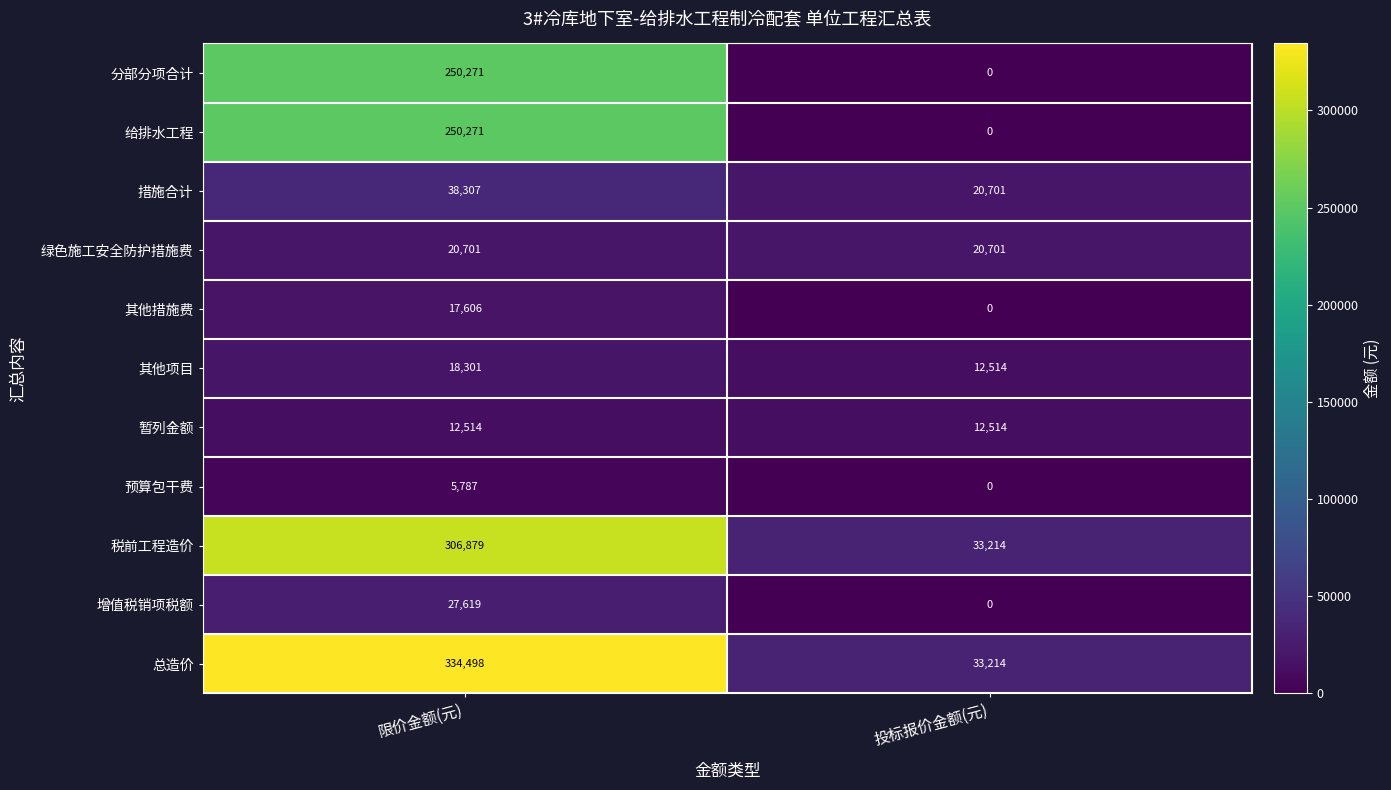

How many positive values does the 其他措施费 series have?

1